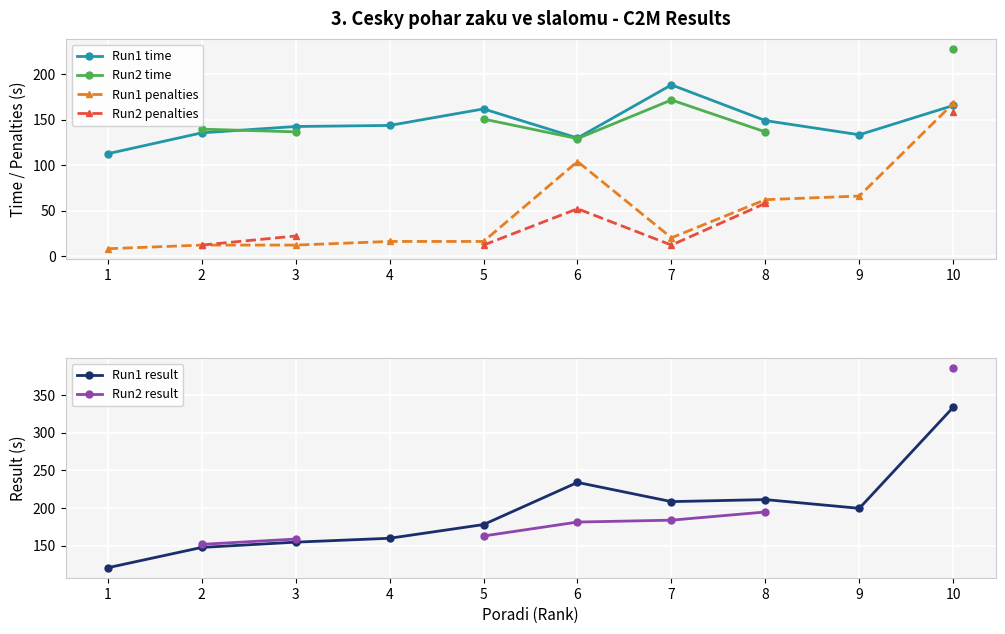

The Run1 time series shows 188.4 at 7. True or false?

True